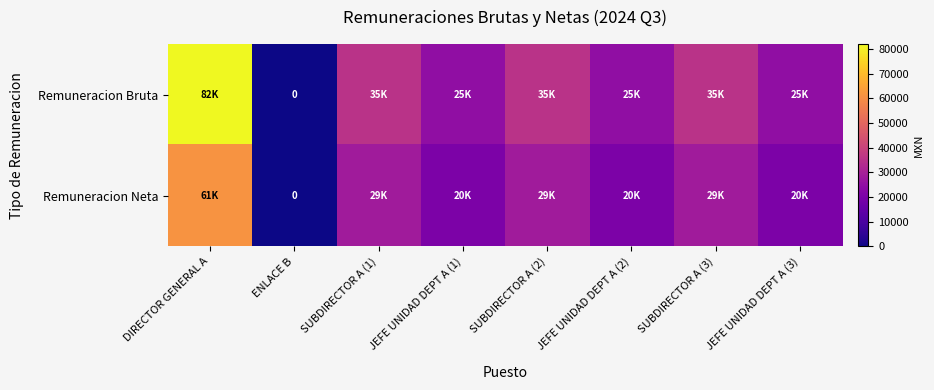

Which series has the widest spread of values?

Remuneracion Bruta